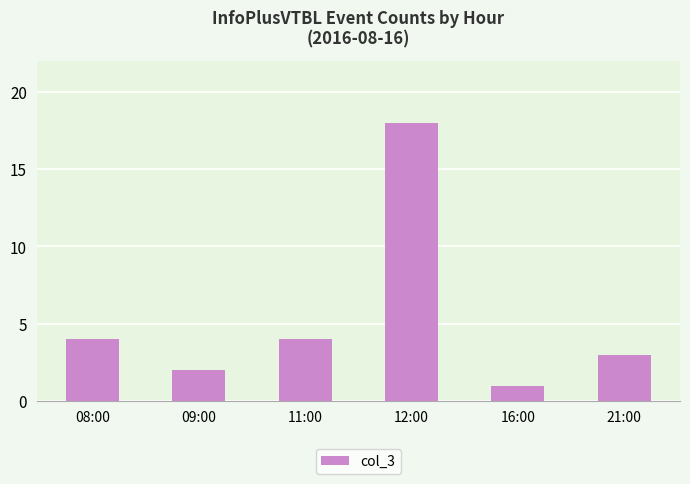

What position from the right is 11:00?

4